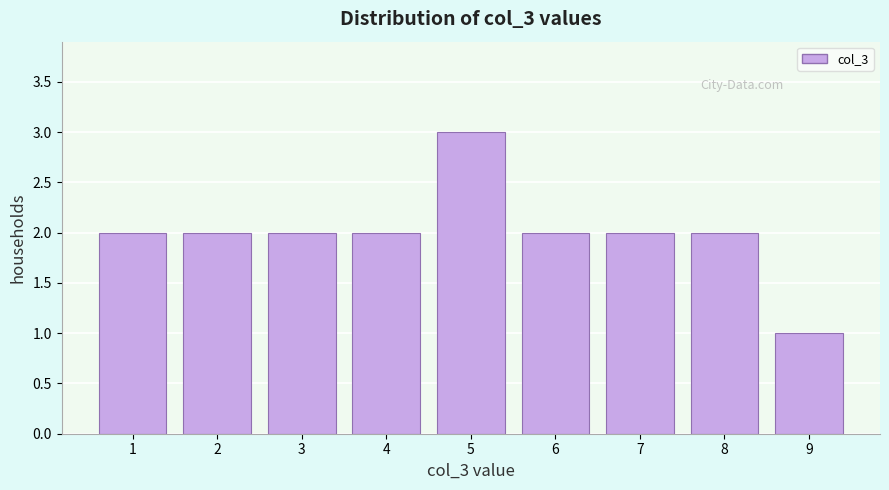

Reading left to right, list every bar in this chart as the range it spans on the x-axis followed by its height. The values are not printed on the chart, so give them approximately, as read against the axis.

0.5 to 1.5: 2
1.5 to 2.5: 2
2.5 to 3.5: 2
3.5 to 4.5: 2
4.5 to 5.5: 3
5.5 to 6.5: 2
6.5 to 7.5: 2
7.5 to 8.5: 2
8.5 to 9.5: 1